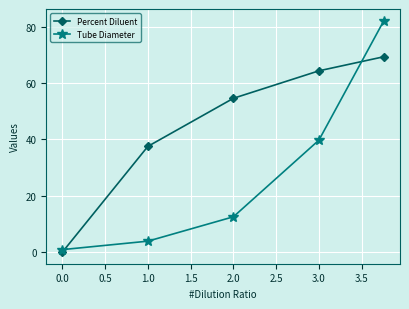

What is the maximum value for Percent Diluent?

69.3